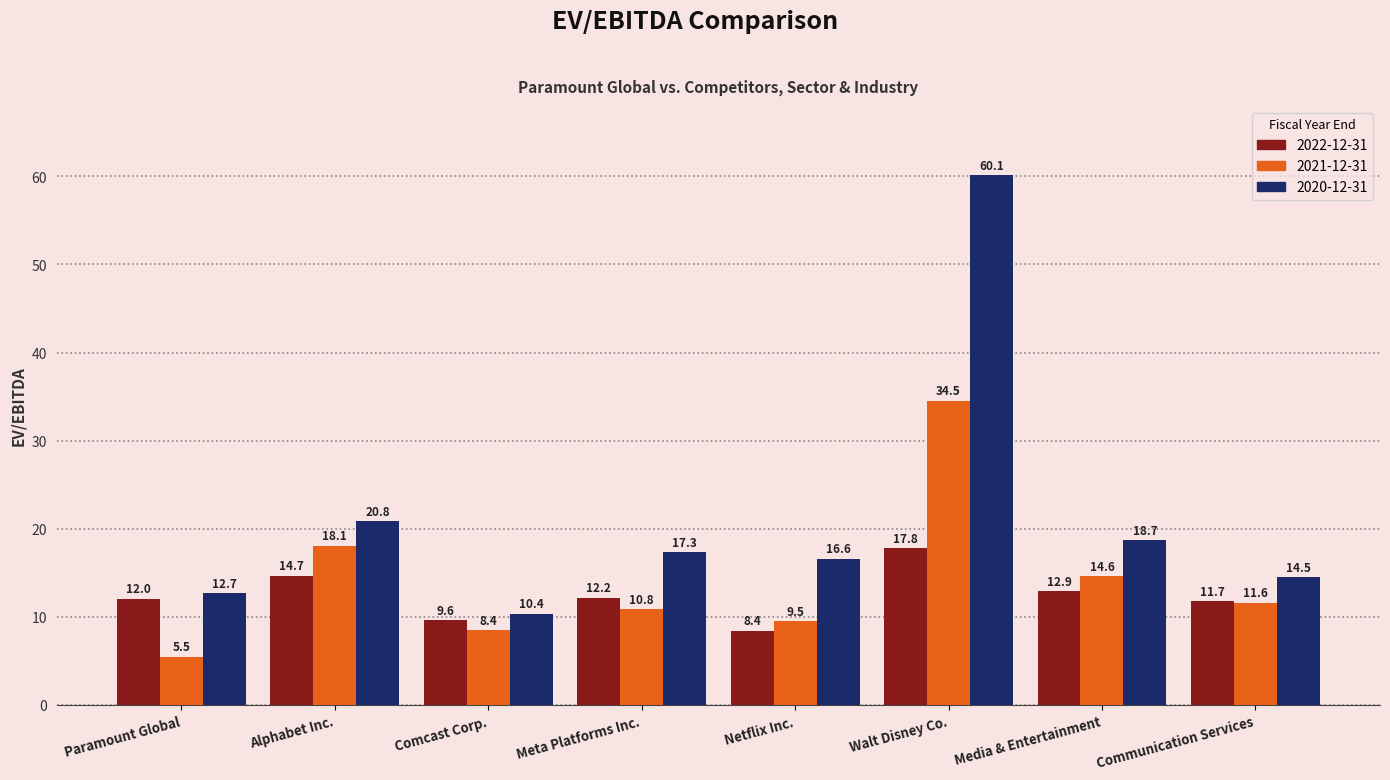

Rank the categories by 2020-12-31 value from highest to lowest.

Walt Disney Co., Alphabet Inc., Media & Entertainment, Meta Platforms Inc., Netflix Inc., Communication Services, Paramount Global, Comcast Corp.